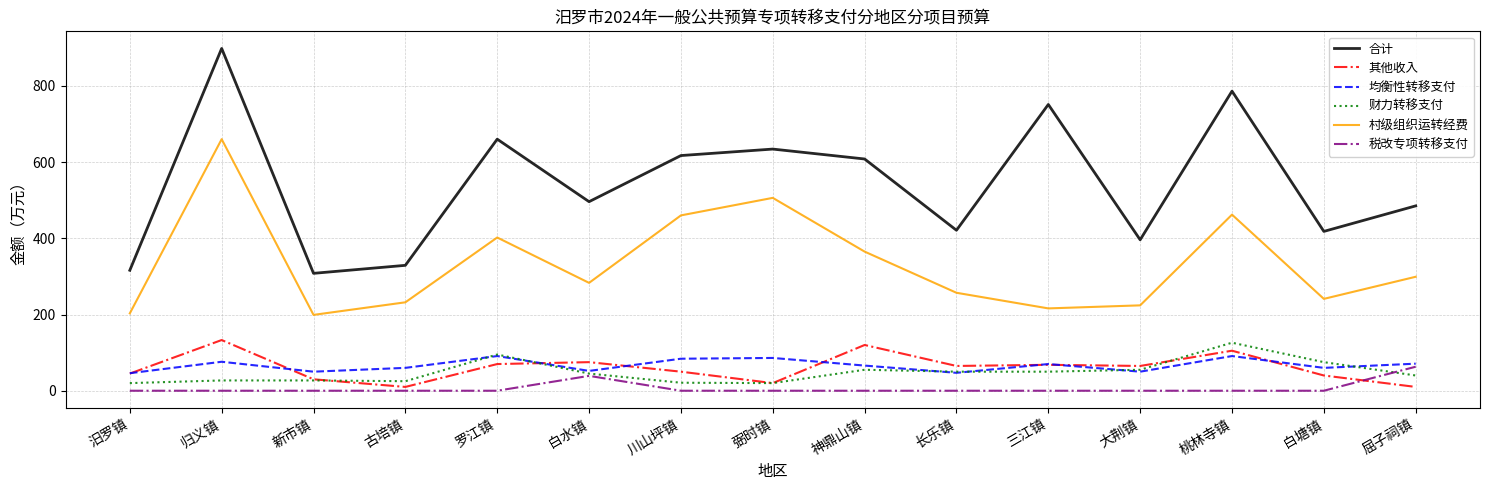

At how many categories does at least one series exceed 458?

9